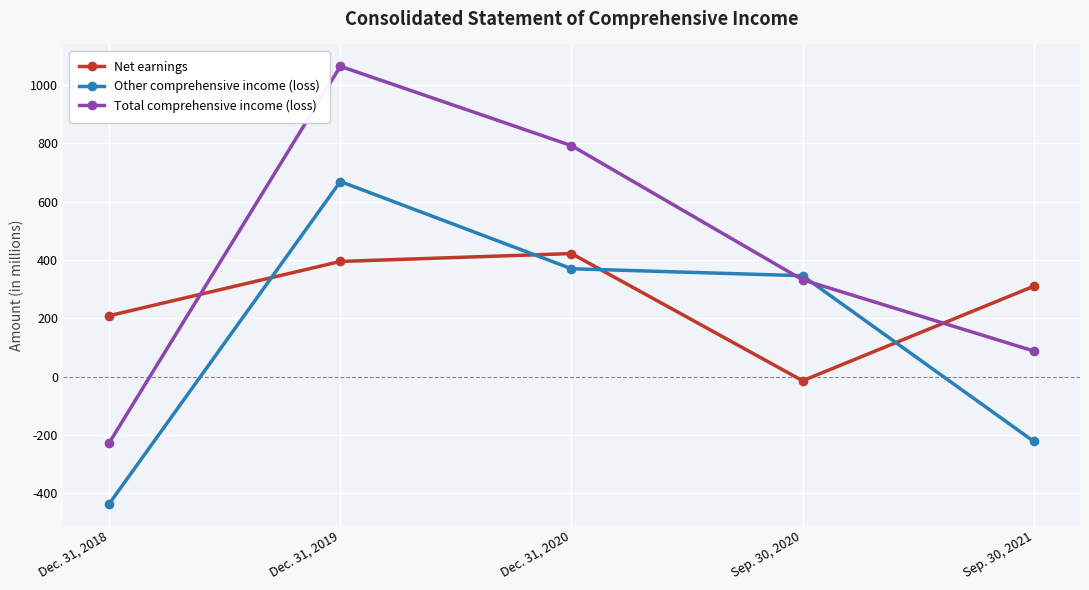

What is the difference between the maximum and minimum values in the Net earnings series?

436